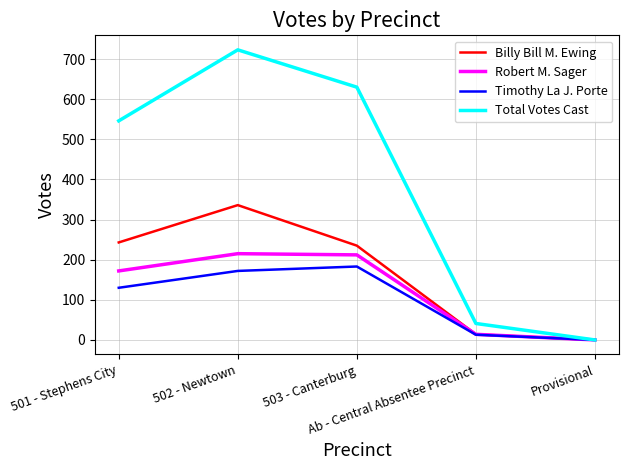

Rank the series by their maximum value, from highest to lowest.

Total Votes Cast, Billy Bill M. Ewing, Robert M. Sager, Timothy La J. Porte